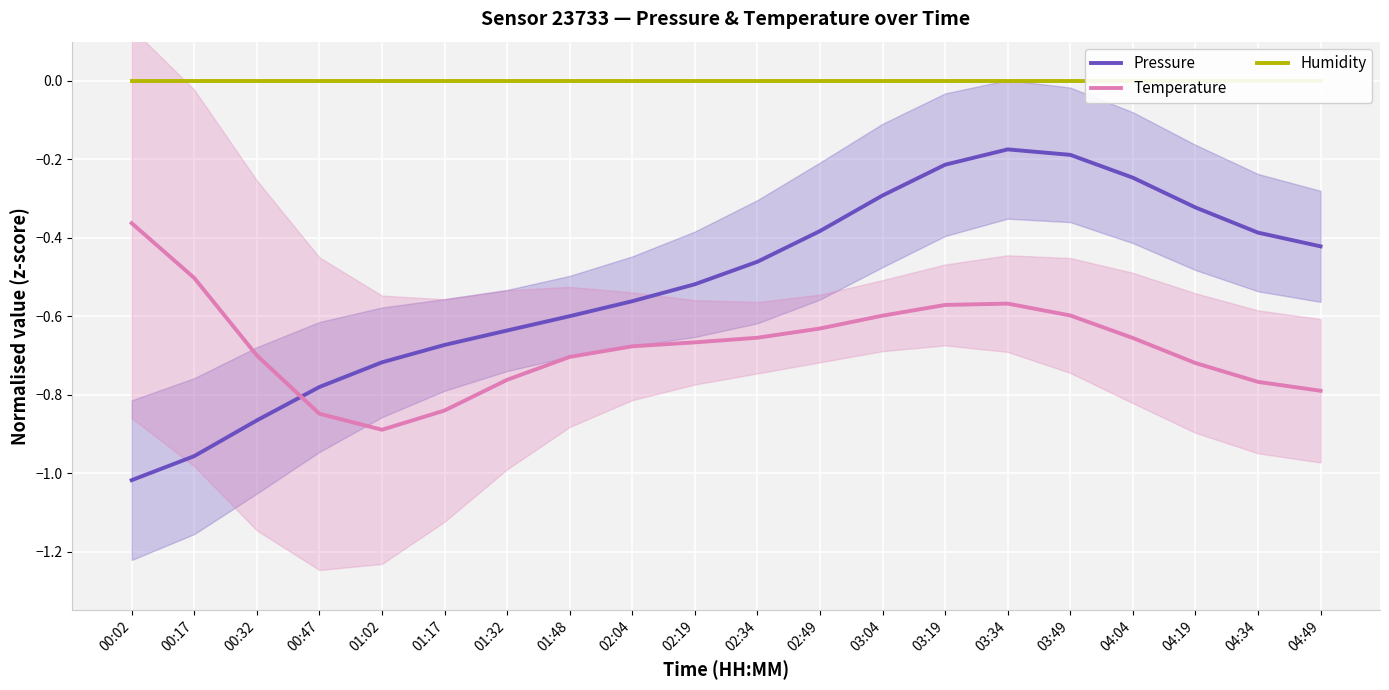

Reading left to right, what are all the values shown in this chart?

Pressure: -1.0	-1.0	-0.9	-0.8	-0.7	-0.7	-0.6	-0.6	-0.6	-0.5	-0.5	-0.4	-0.3	-0.2	-0.2	-0.2	-0.2	-0.3	-0.4	-0.4
Temperature: -0.4	-0.5	-0.7	-0.8	-0.9	-0.8	-0.8	-0.7	-0.7	-0.7	-0.7	-0.6	-0.6	-0.6	-0.6	-0.6	-0.7	-0.7	-0.8	-0.8
Humidity: 0.0	0.0	0.0	0.0	0.0	0.0	0.0	0.0	0.0	0.0	0.0	0.0	0.0	0.0	0.0	0.0	0.0	0.0	0.0	0.0